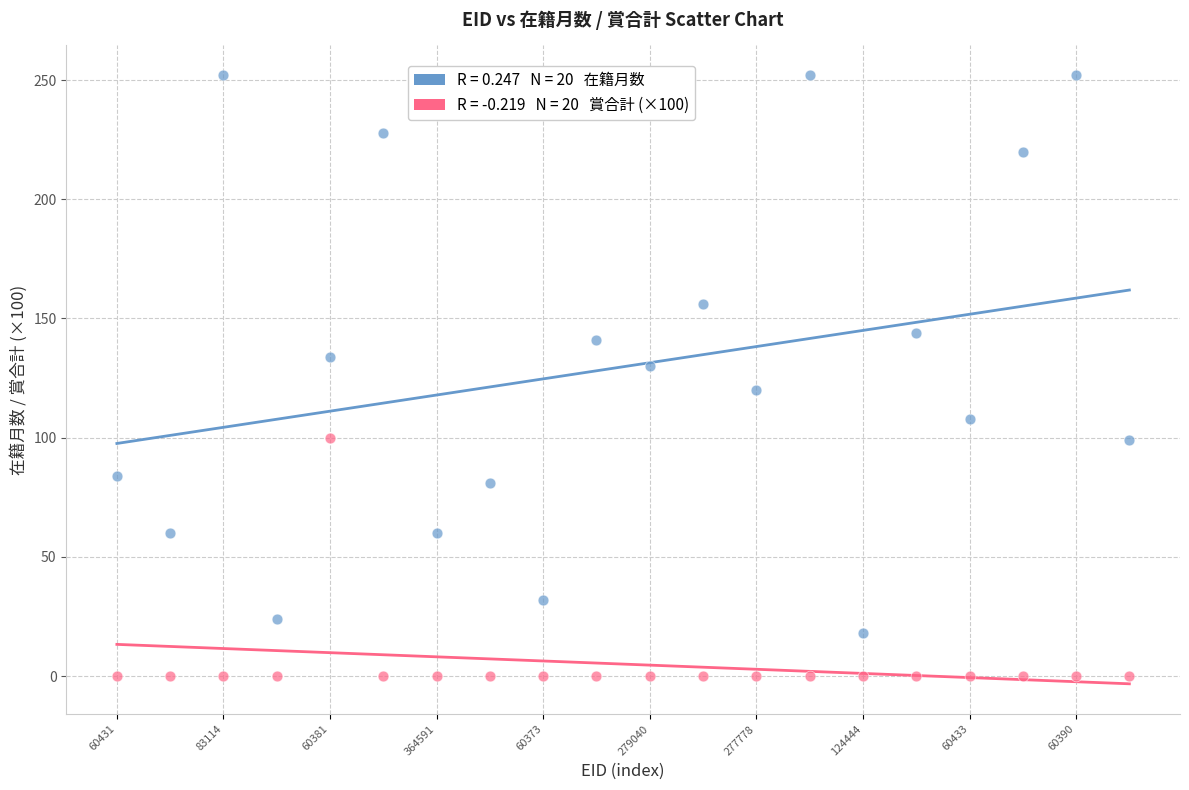

Across all data points, what is the range of Y values (max minus min)?

252